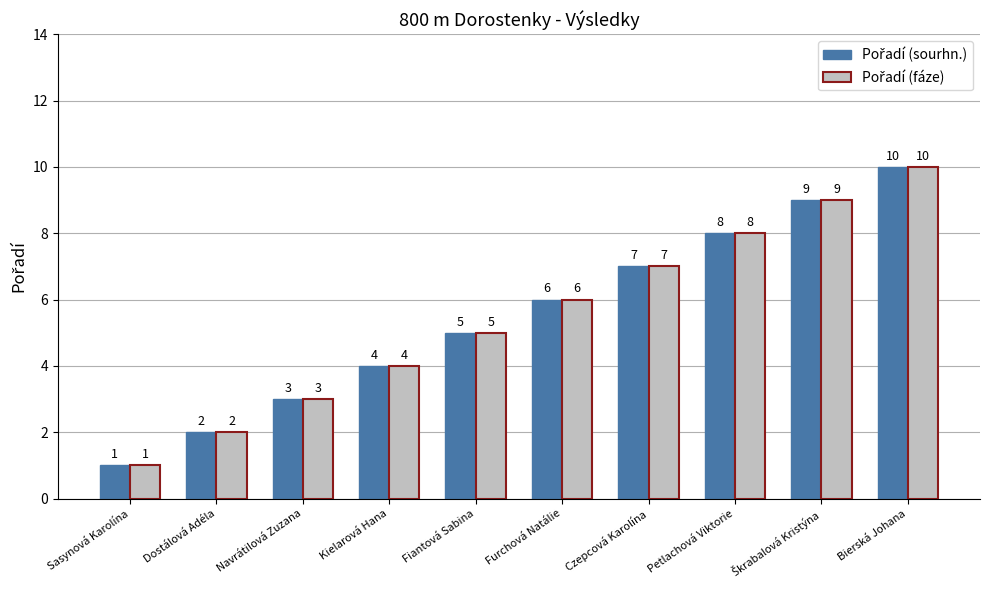

What is the minimum value shown in the chart?

1